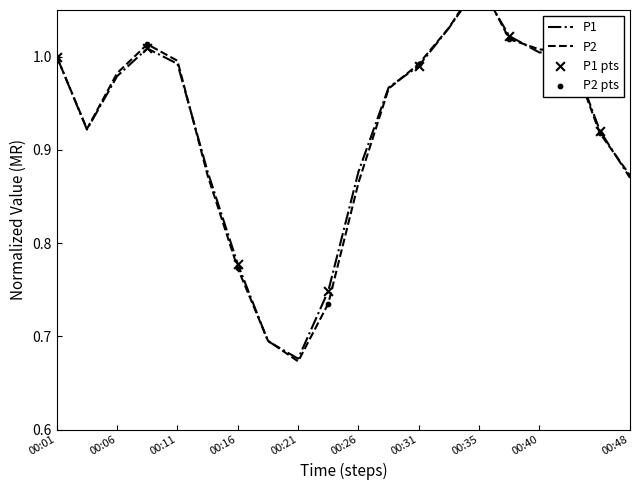

At how many categories does at least one series exceed 0?

20